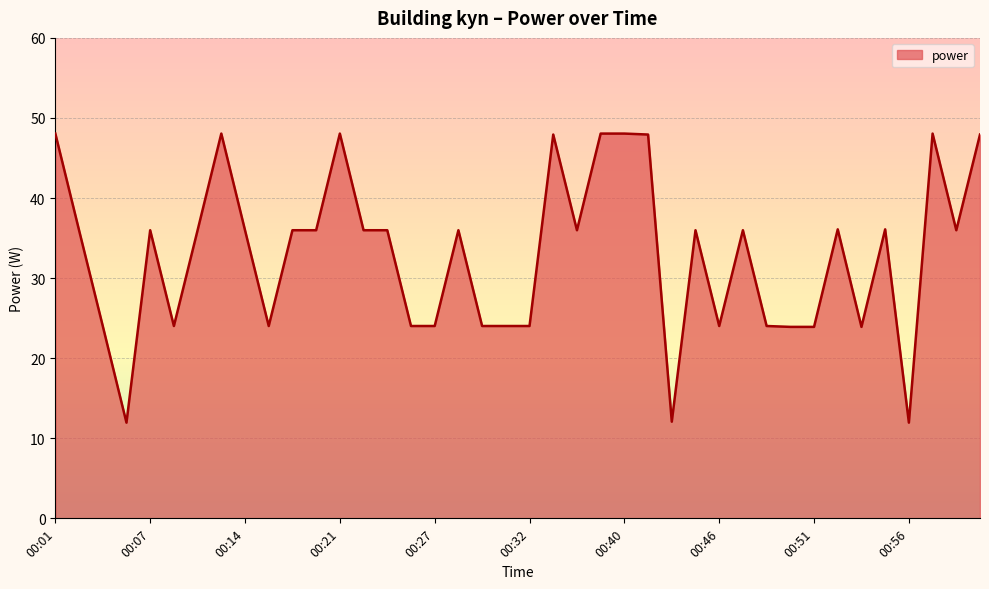

What is the average value?

33.0